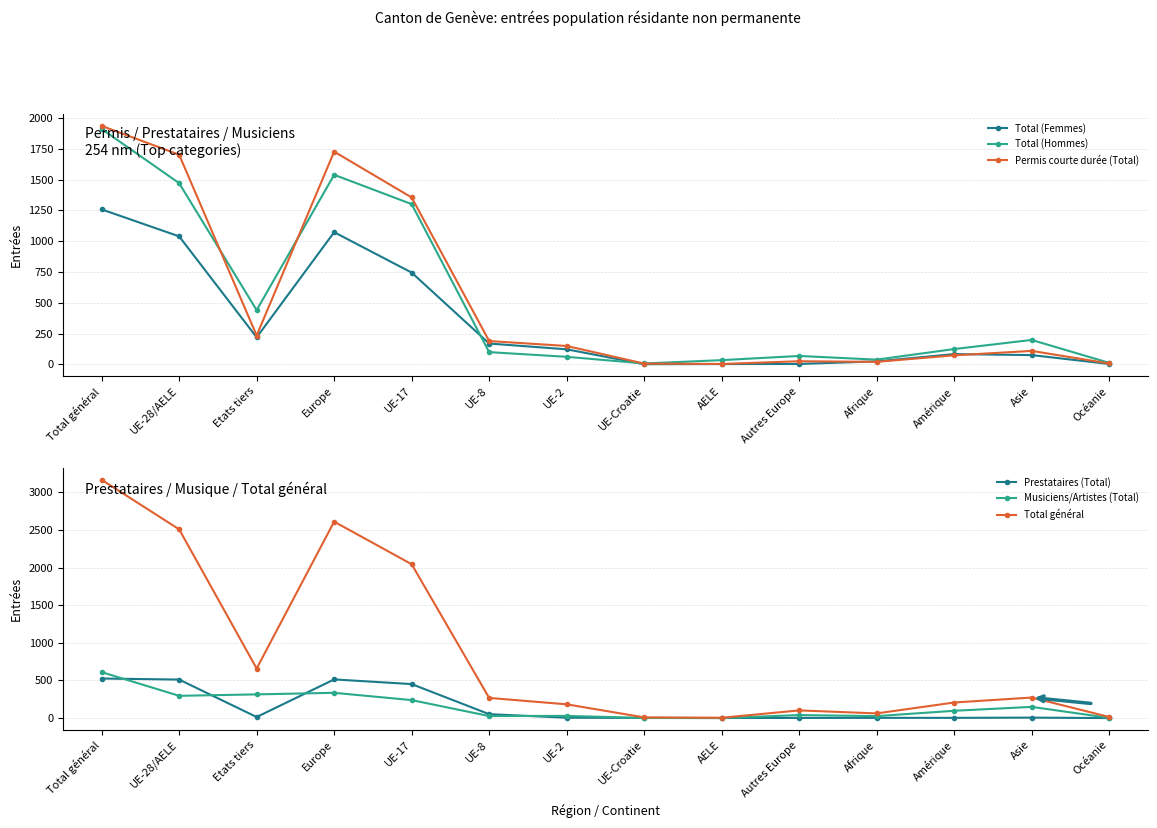

How many interior local peaks does the Prestataires (Total) series have?

2